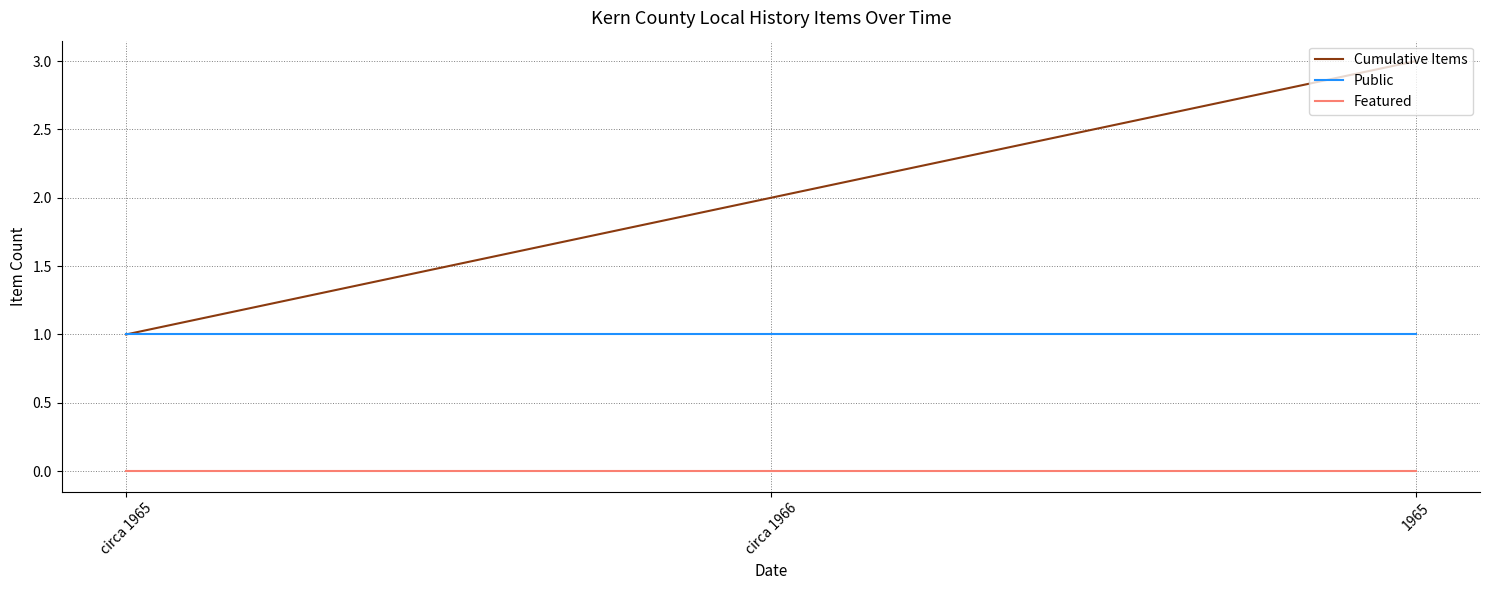

What position from the left is circa 1966?

2